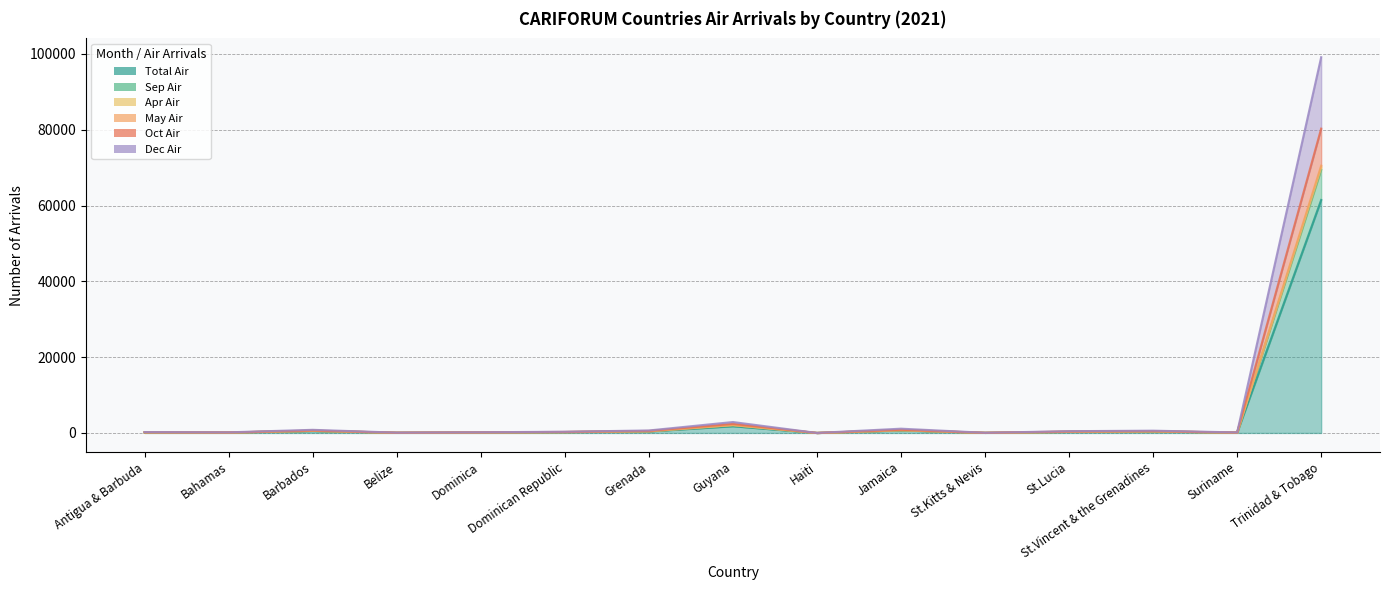

Rank the series at Haiti from highest to lowest value.

Sep Air, Dec Air, Total Air, Apr Air, May Air, Oct Air